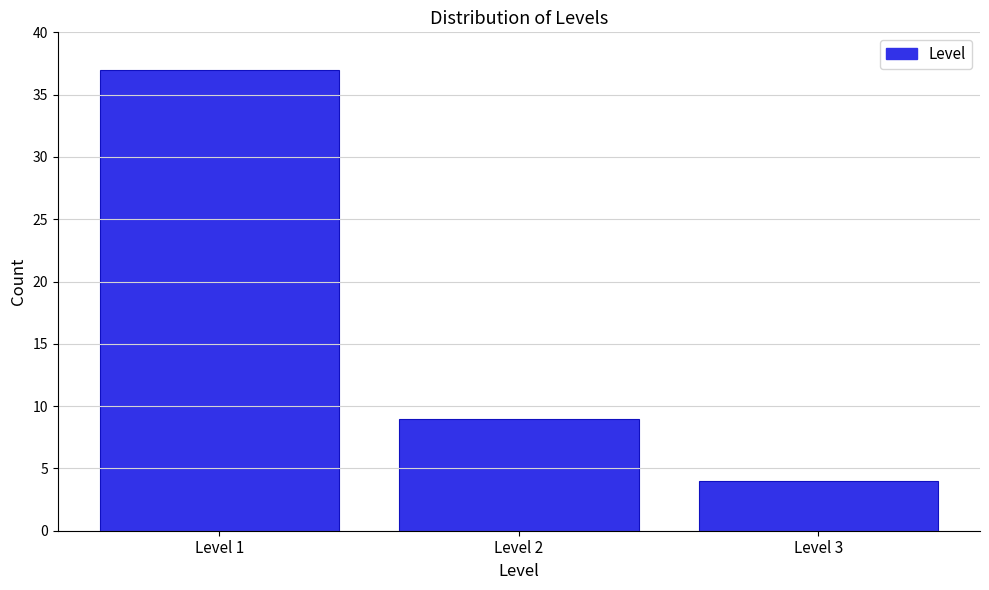

Reading left to right, extract all data points from this chart.

37	9	4